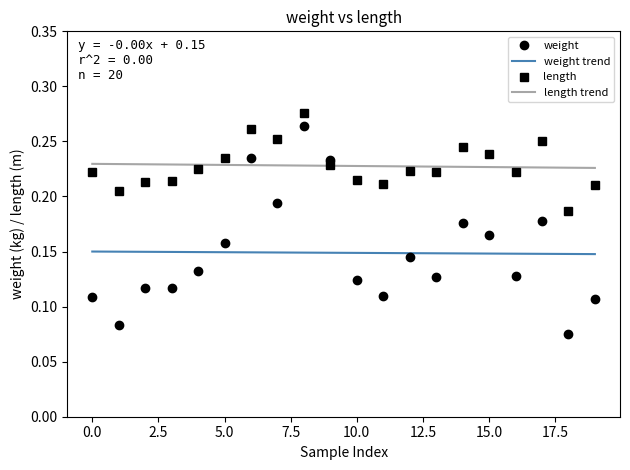

Which series has the widest spread of values?

weight